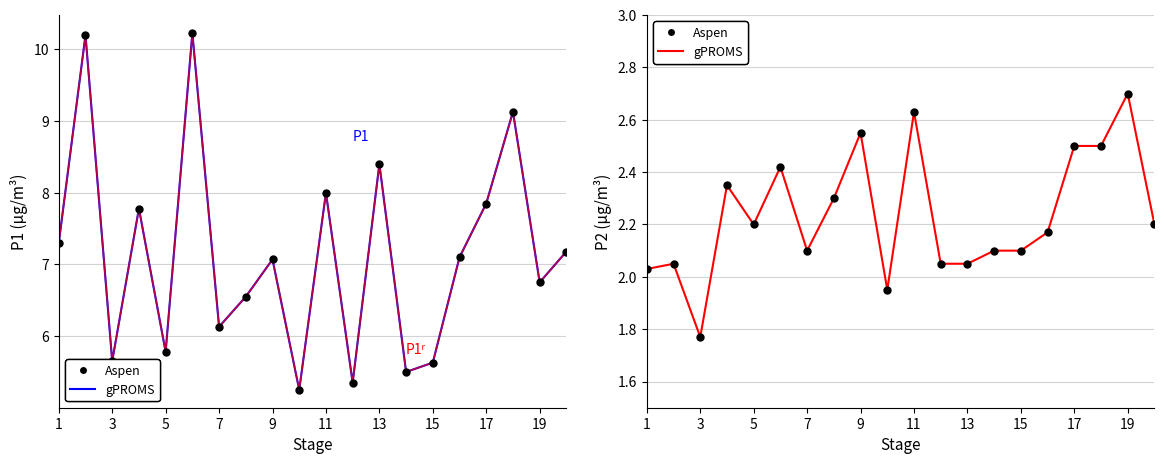

What is the difference between the maximum and minimum values in the P1 (gPROMS-style) series?

5.0